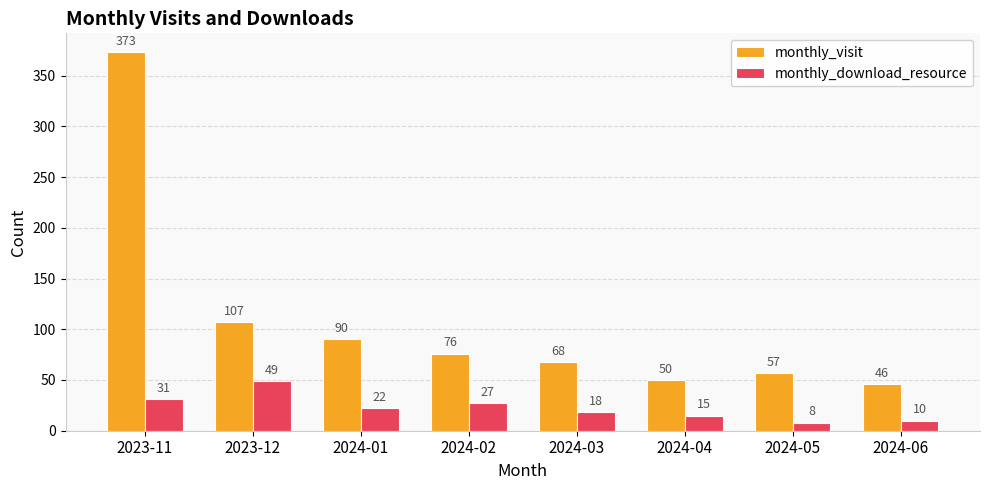

At 2023-12, list the series in order from smallest to largest.

monthly_download_resource, monthly_visit